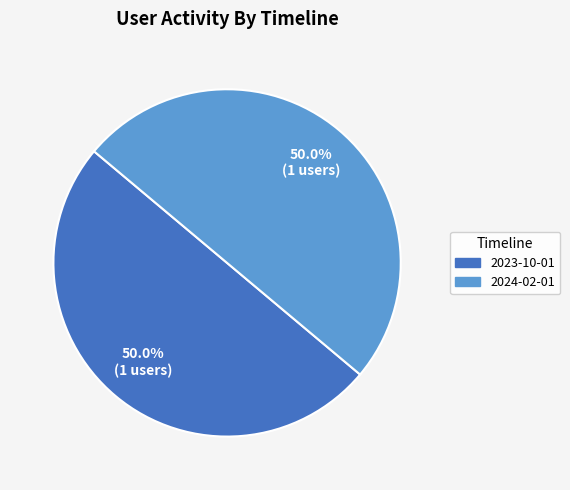

Approximately how many times larger is the value at 2024-02-01 compared to 2023-10-01?

1.0